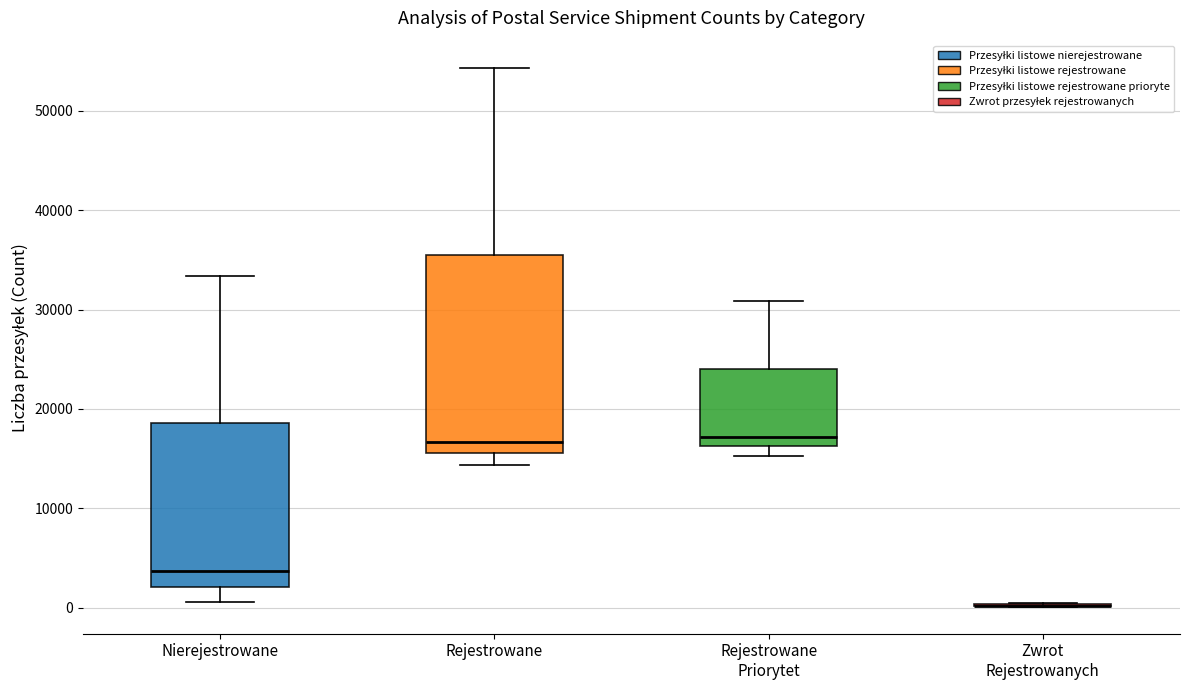

Which box is the tallest, from its lower edge to its upper edge?

Rejestrowane